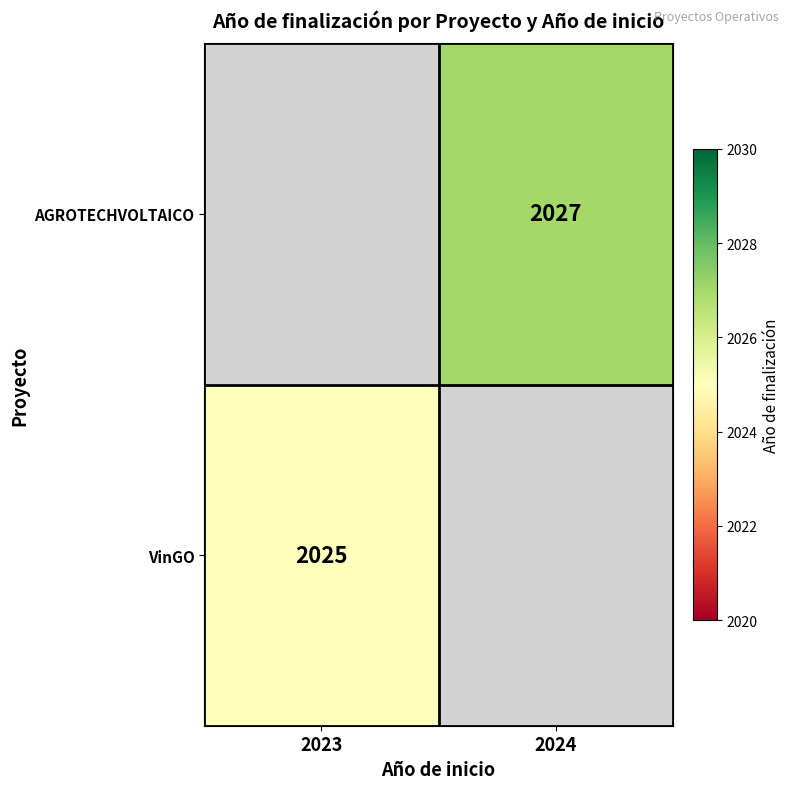

True or false: VinGO has a value of 1373.2 at 2023.

False